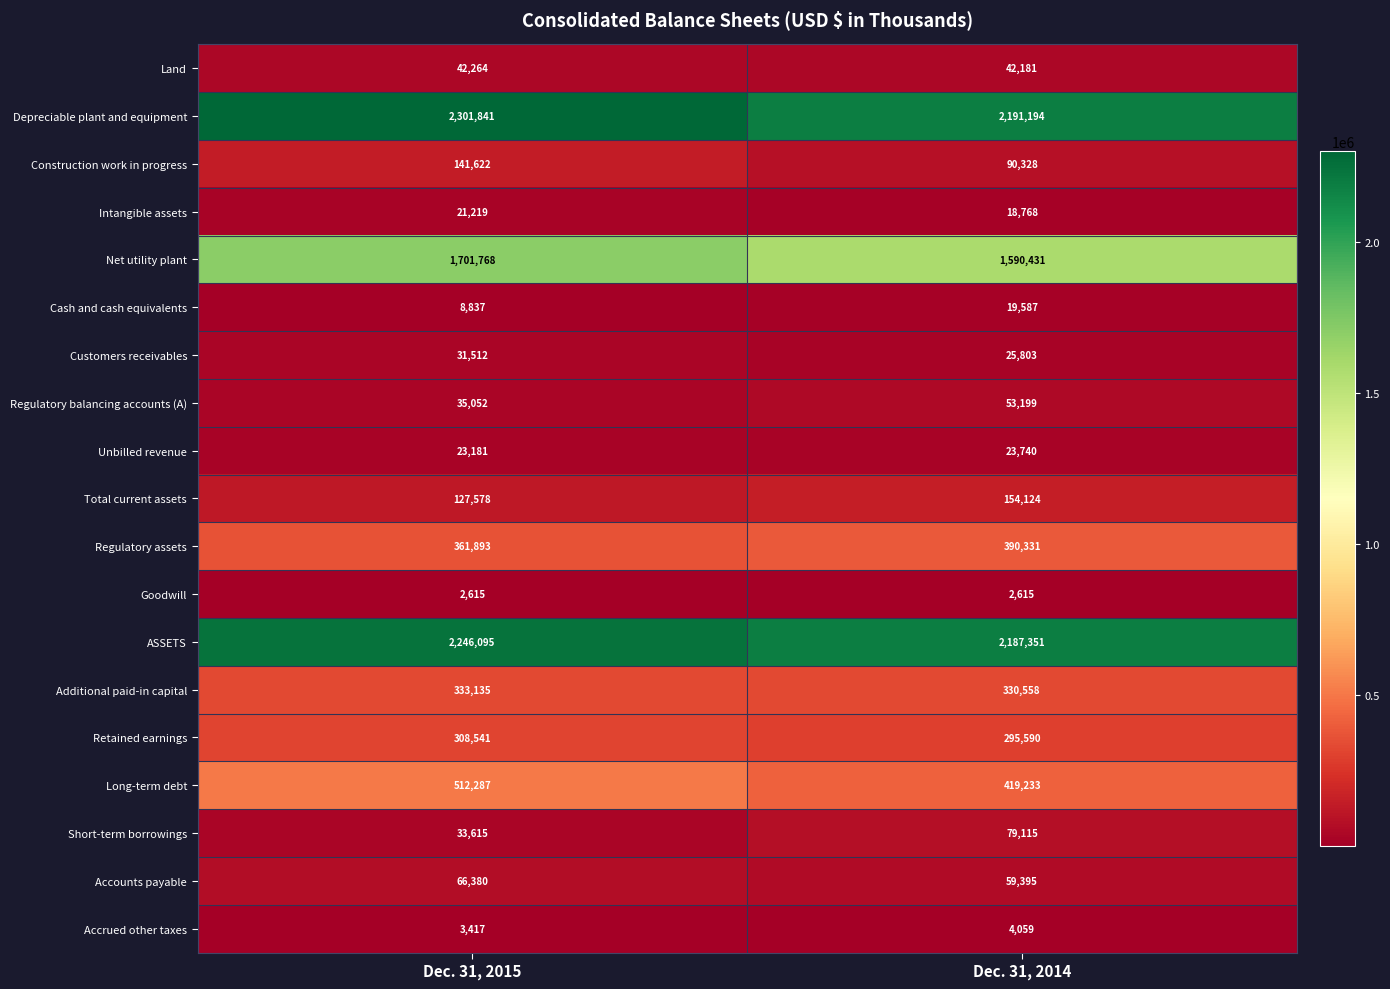

The value of Net utility plant at Dec. 31, 2014 is 2657714. True or false?

False